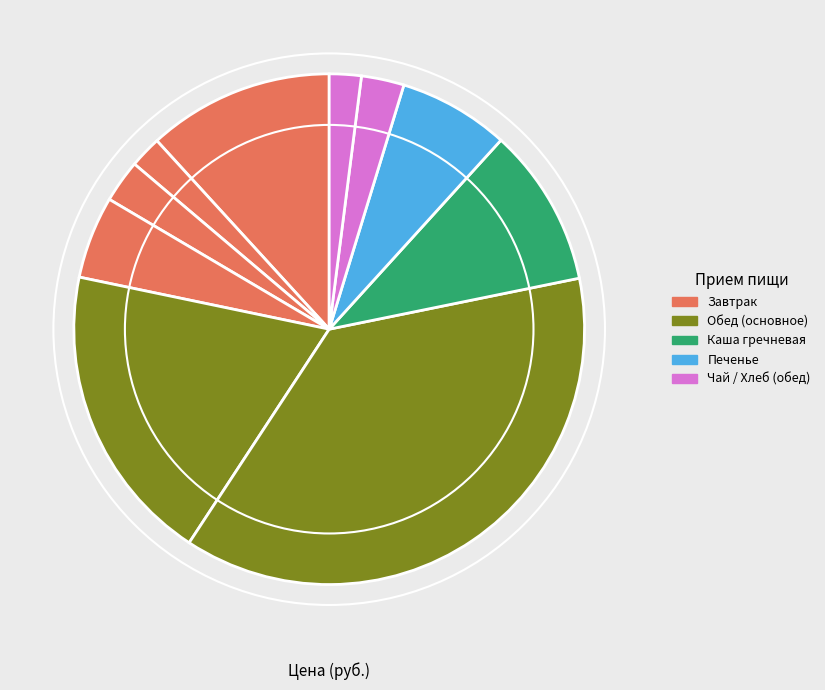

How many slices are in this pie chart?

10